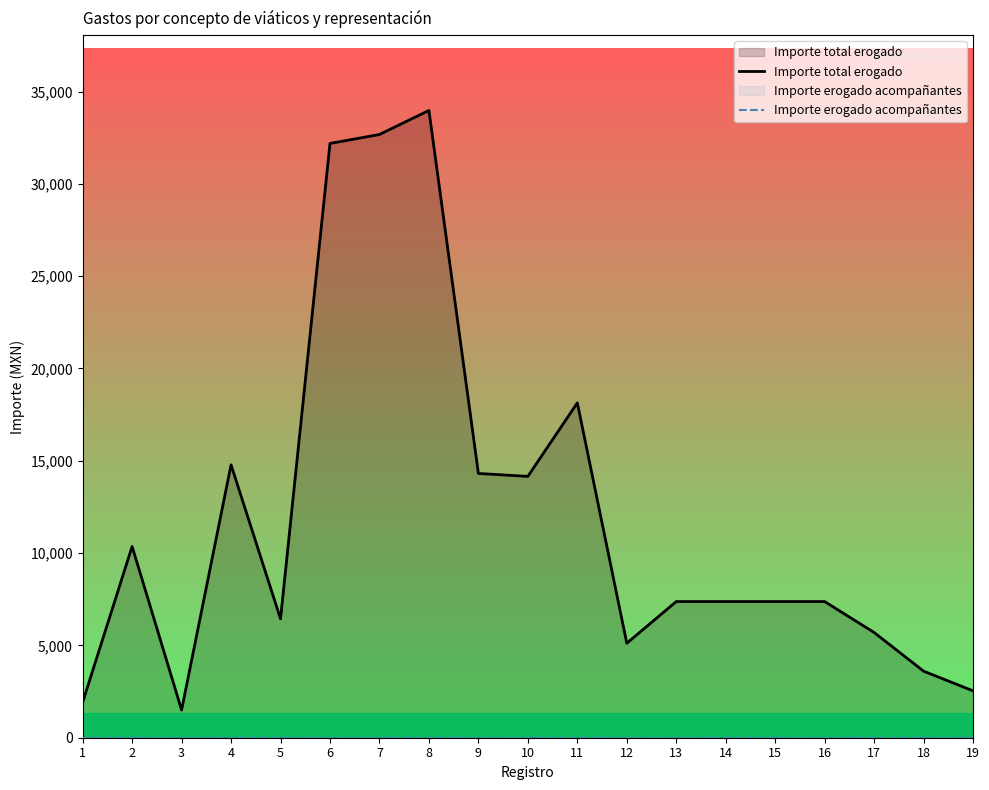

How many series are shown in this chart?

2